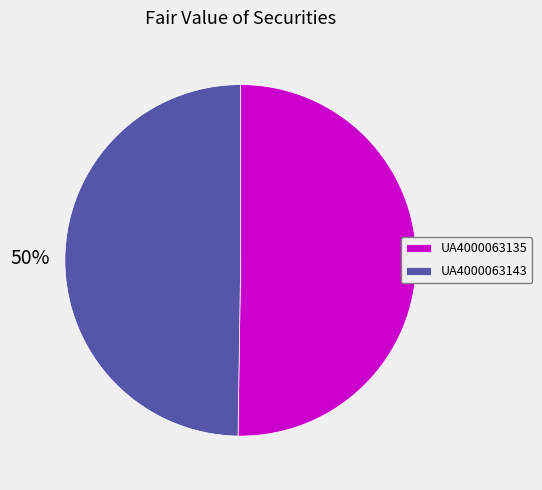

What percentage is the UA4000063135 slice, to the nearest percent?

50%